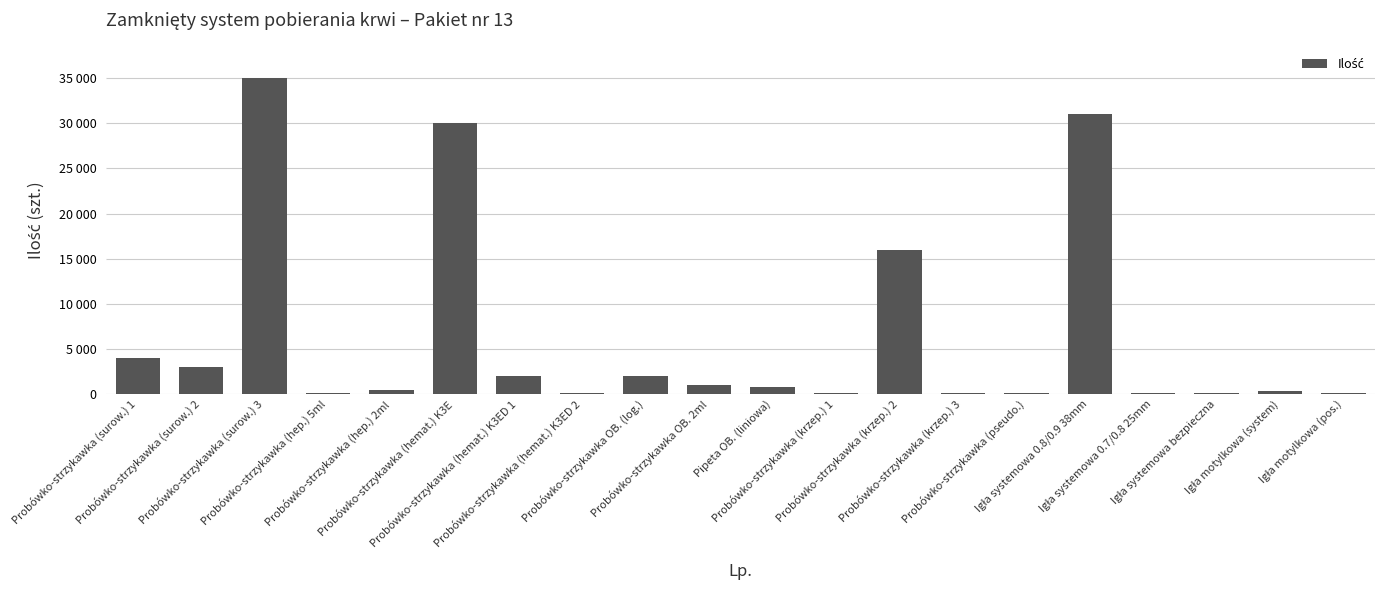

List the labels in order of value, largest first.

Probówko-strzykawka (surow.) 3, Igła systemowa 0.8/0.9 38mm, Probówko-strzykawka (hemat.) K3E, Probówko-strzykawka (krzep.) 2, Probówko-strzykawka (surow.) 1, Probówko-strzykawka (surow.) 2, Probówko-strzykawka (hemat.) K3ED 1, Probówko-strzykawka OB. (log.), Probówko-strzykawka OB. 2ml, Pipeta OB. (liniowa), Probówko-strzykawka (hep.) 2ml, Igła motylkowa (system), Probówko-strzykawka (krzep.) 1, Probówko-strzykawka (krzep.) 3, Igła systemowa 0.7/0.8 25mm, Igła systemowa bezpieczna, Igła motylkowa (pos.), Probówko-strzykawka (hep.) 5ml, Probówko-strzykawka (hemat.) K3ED 2, Probówko-strzykawka (pseudo.)